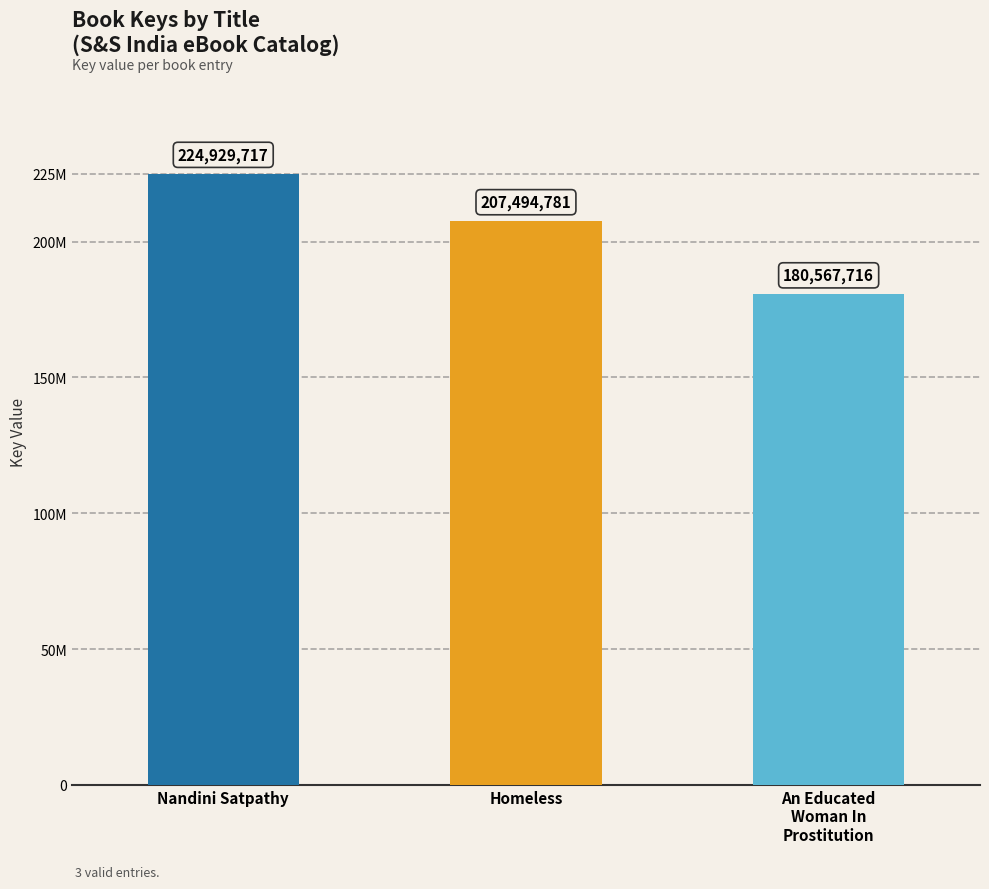

Are the bars horizontal?

No